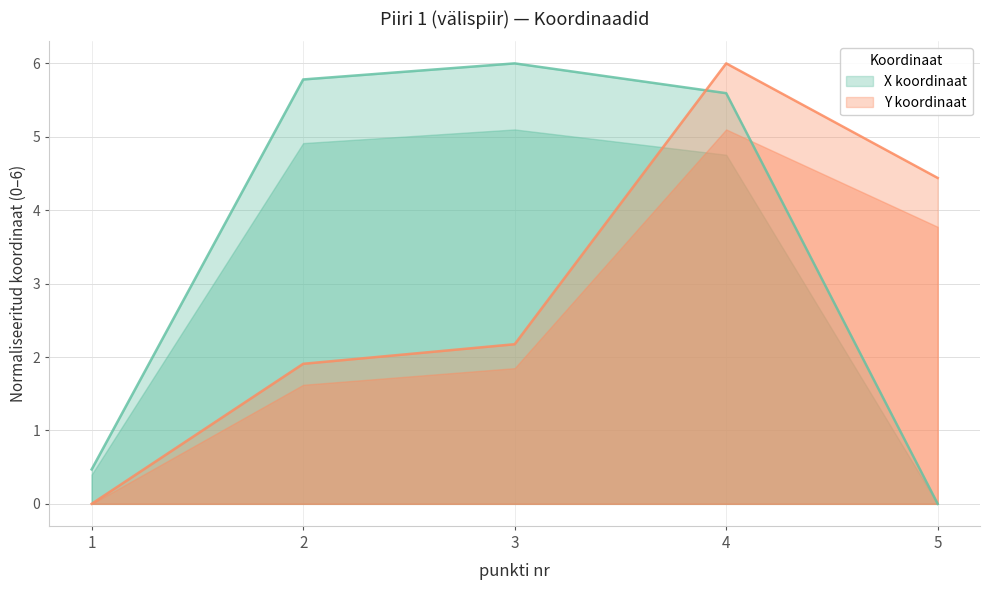

What are all the series names shown in the legend?

X, Y